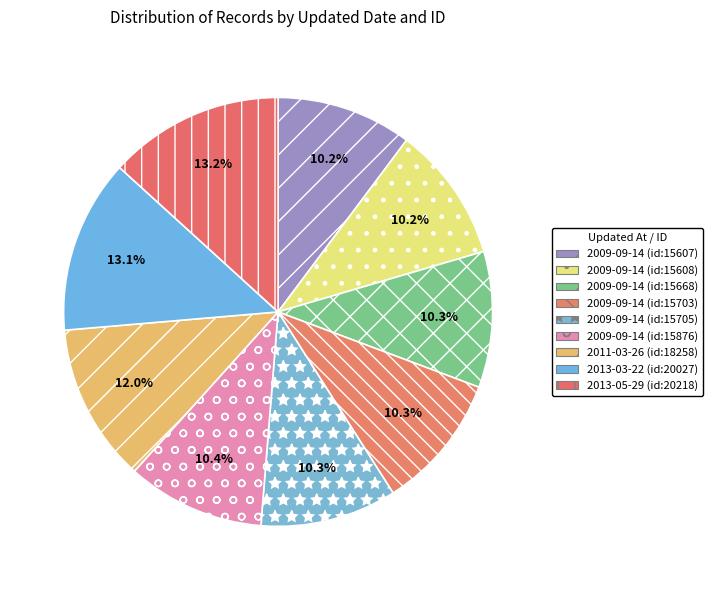

Which category has the smallest portion of the pie?

2009-09-14 (id:15607)